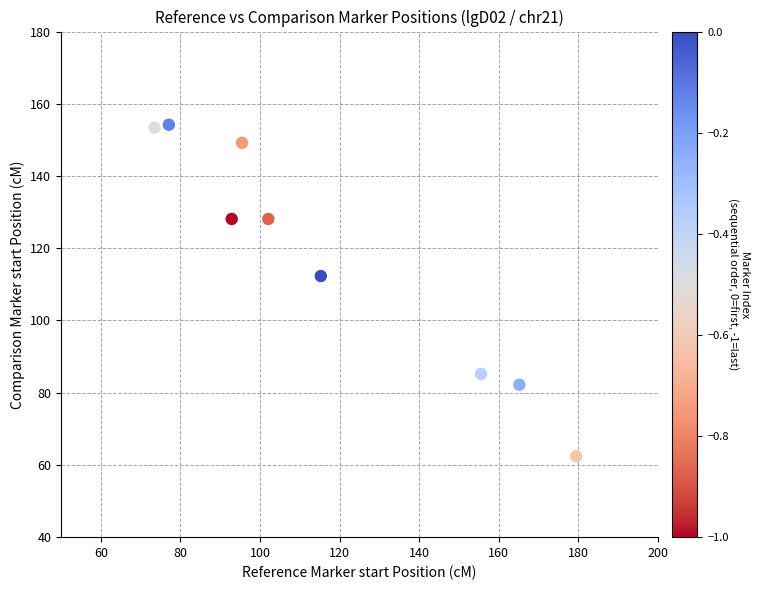

What is the average X value?

117.4